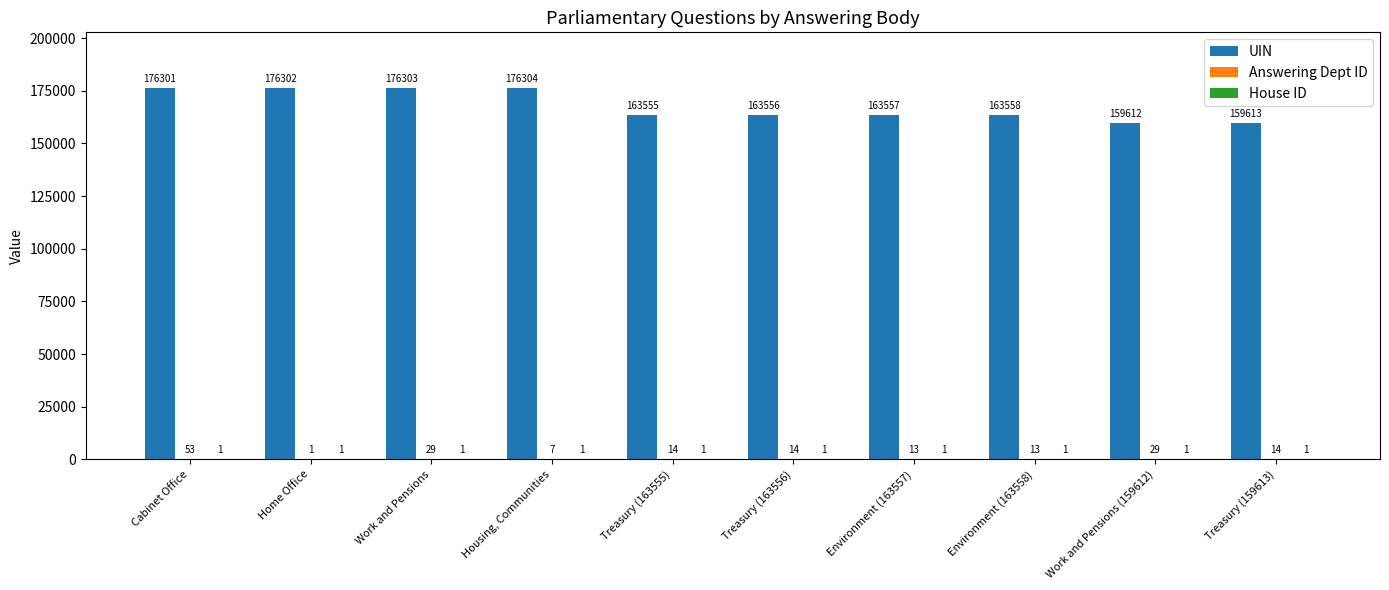

What is the total value across all series at Treasury (163555)?

163570